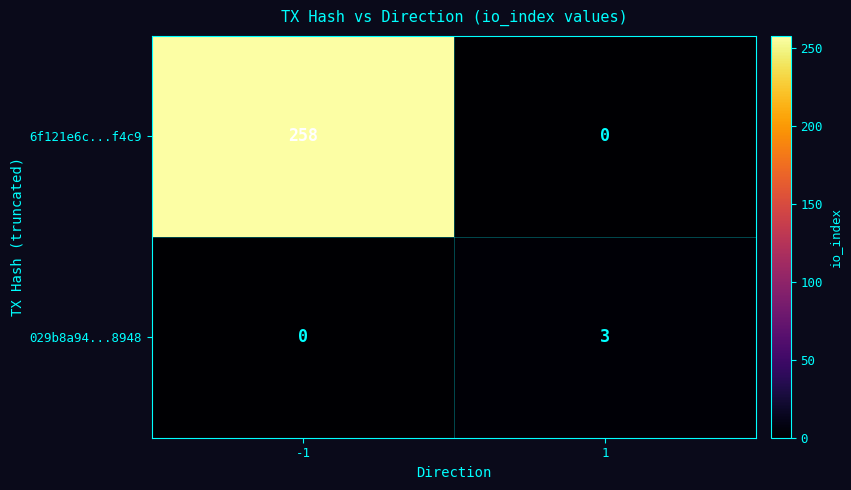

What value does the 6f121e6c...f4c9 series have at -1, to the nearest 5?

260